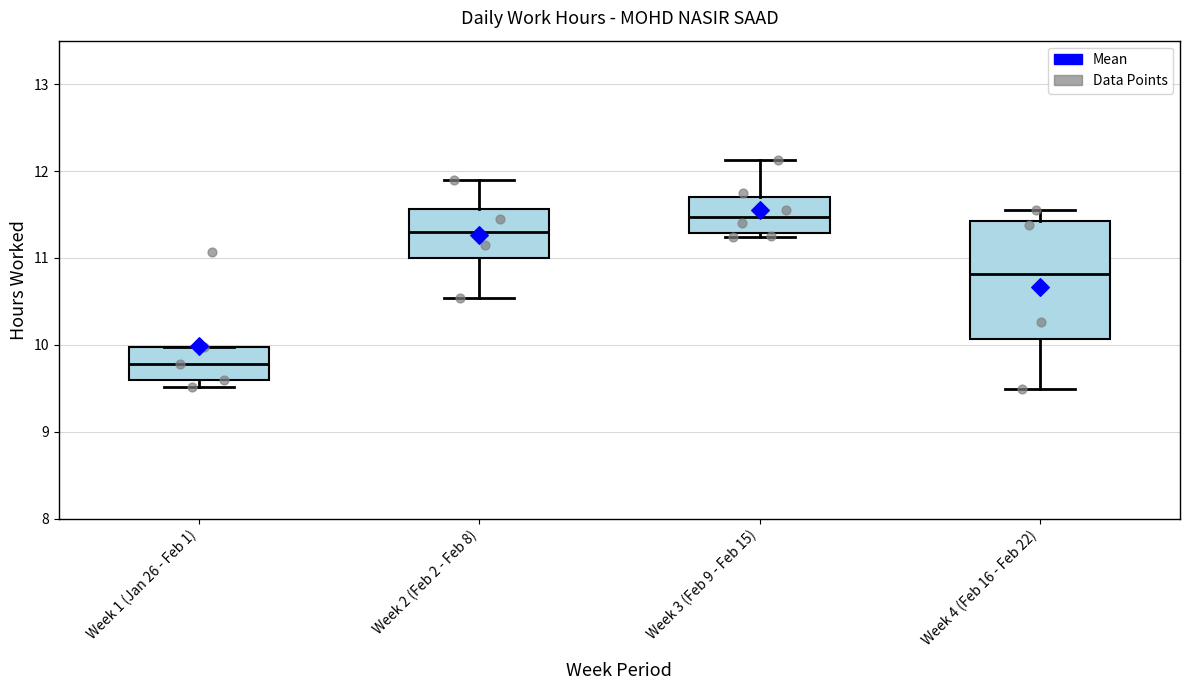

Comparing the boxes themselves (not the whiskers), which one is the tallest?

Week 4 (Feb 16 - Feb 22)